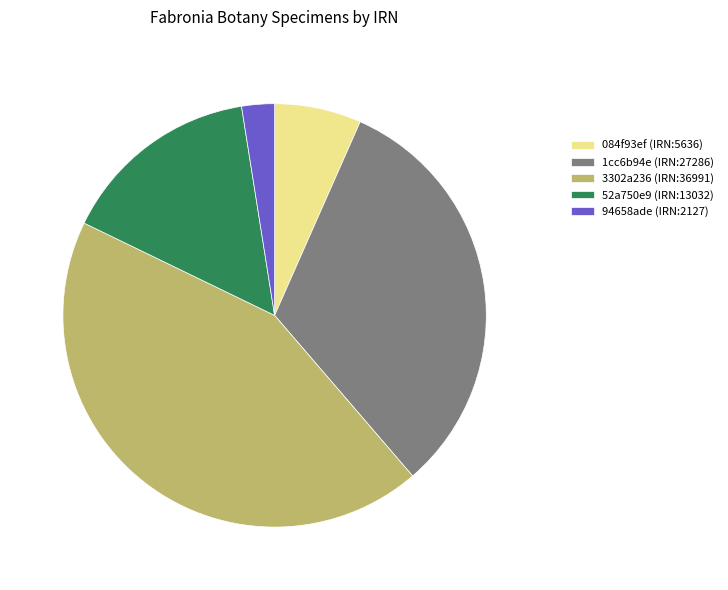

Which slice is the smallest?

94658ade (IRN:2127)